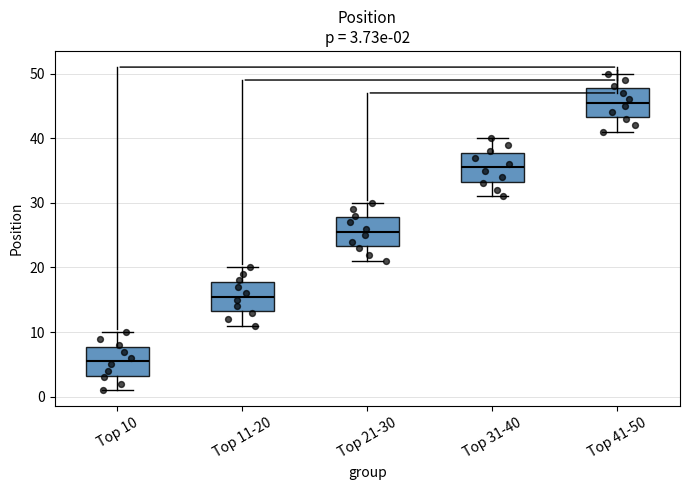

Which box has the lowest median line?

Top 10